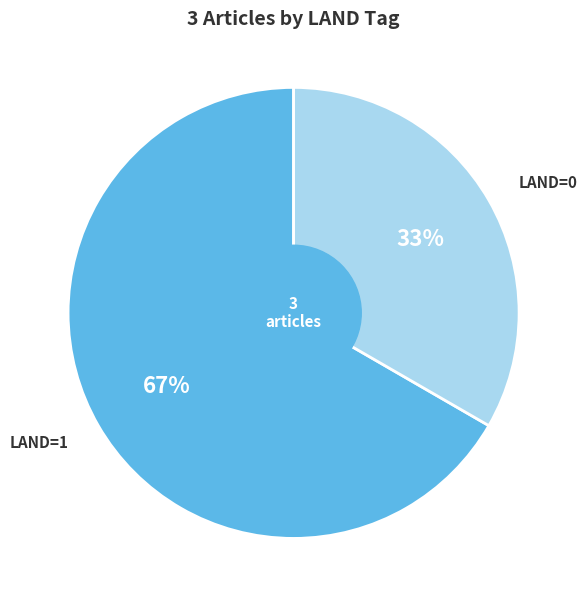

To the nearest percent, what portion does LAND=1 represent?

67%